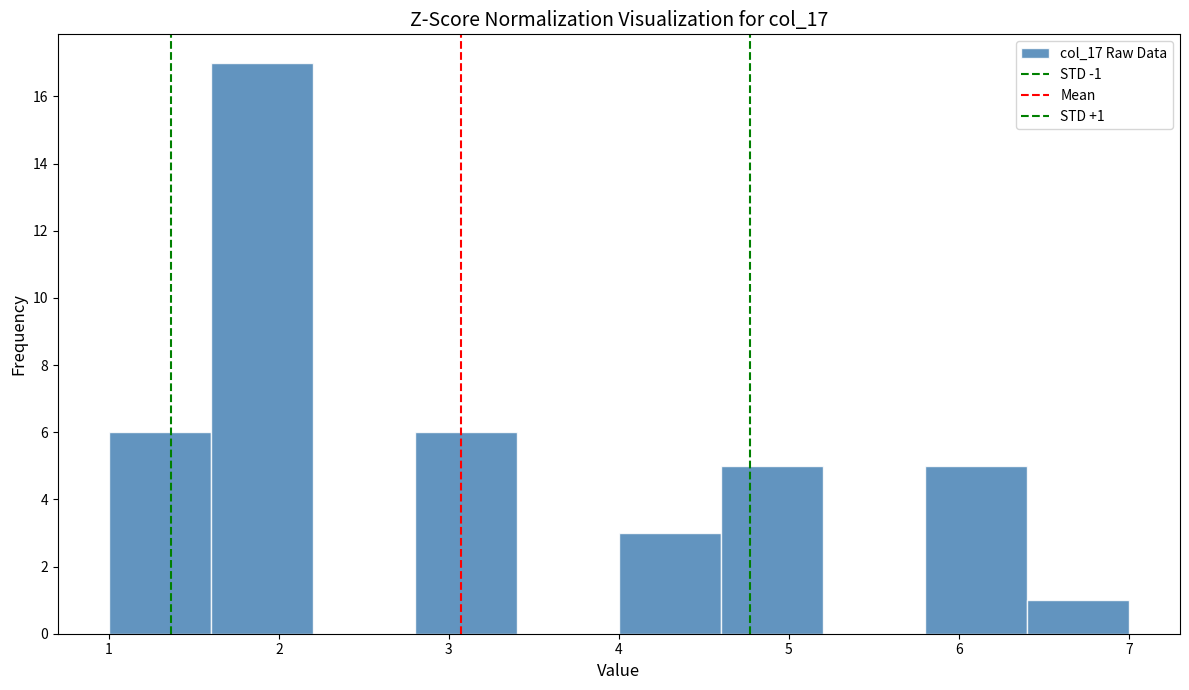

Which range on the x-axis has the tallest bar?

1.6 to 2.2